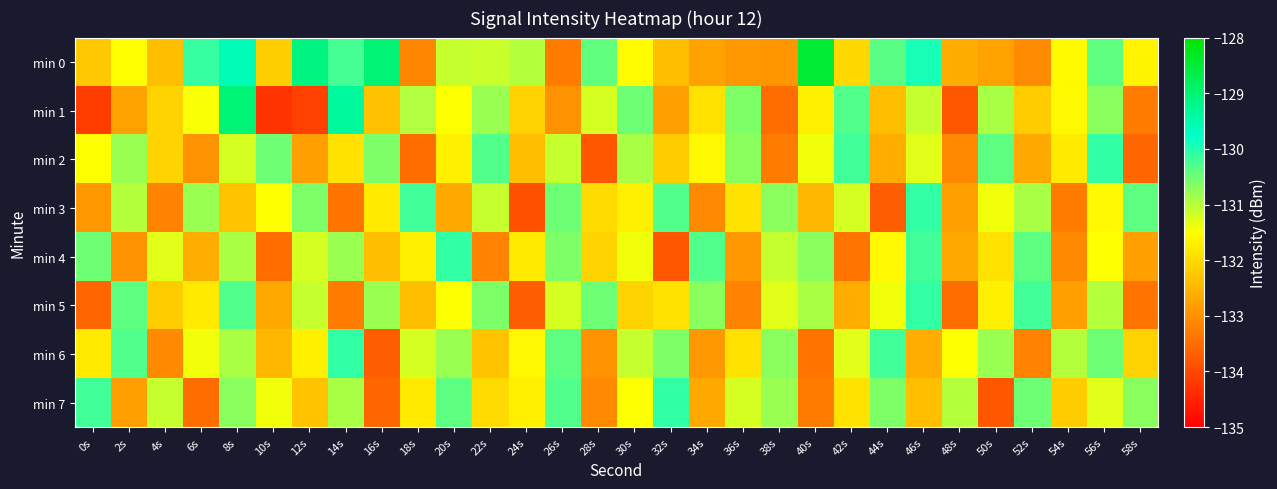

Which series has the largest range (max minus min)?

min 1